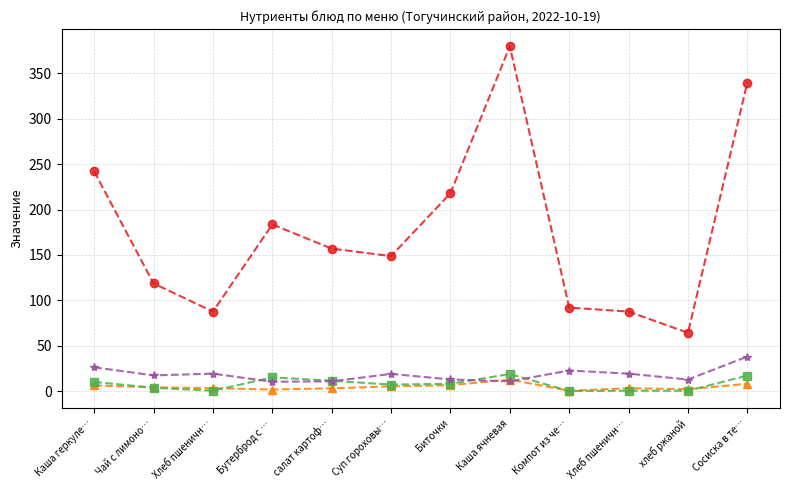

How many distinct data groups are displayed?

4